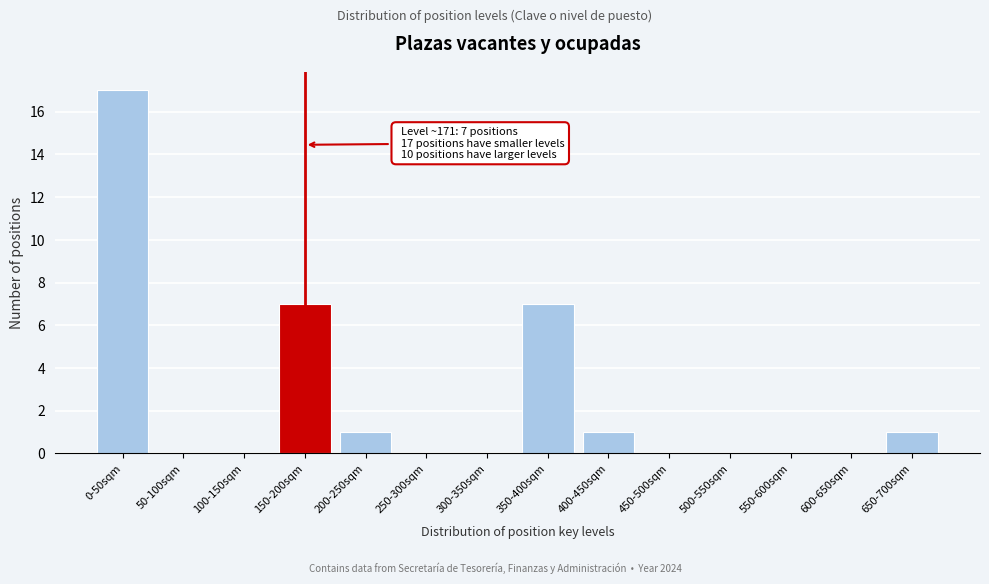

Reading left to right, transcribe all the data shown in this chart.

0-50sqm=17	50-100sqm=0	100-150sqm=0	150-200sqm=7	200-250sqm=1	250-300sqm=0	300-350sqm=0	350-400sqm=7	400-450sqm=1	450-500sqm=0	500-550sqm=0	550-600sqm=0	600-650sqm=0	650-700sqm=1